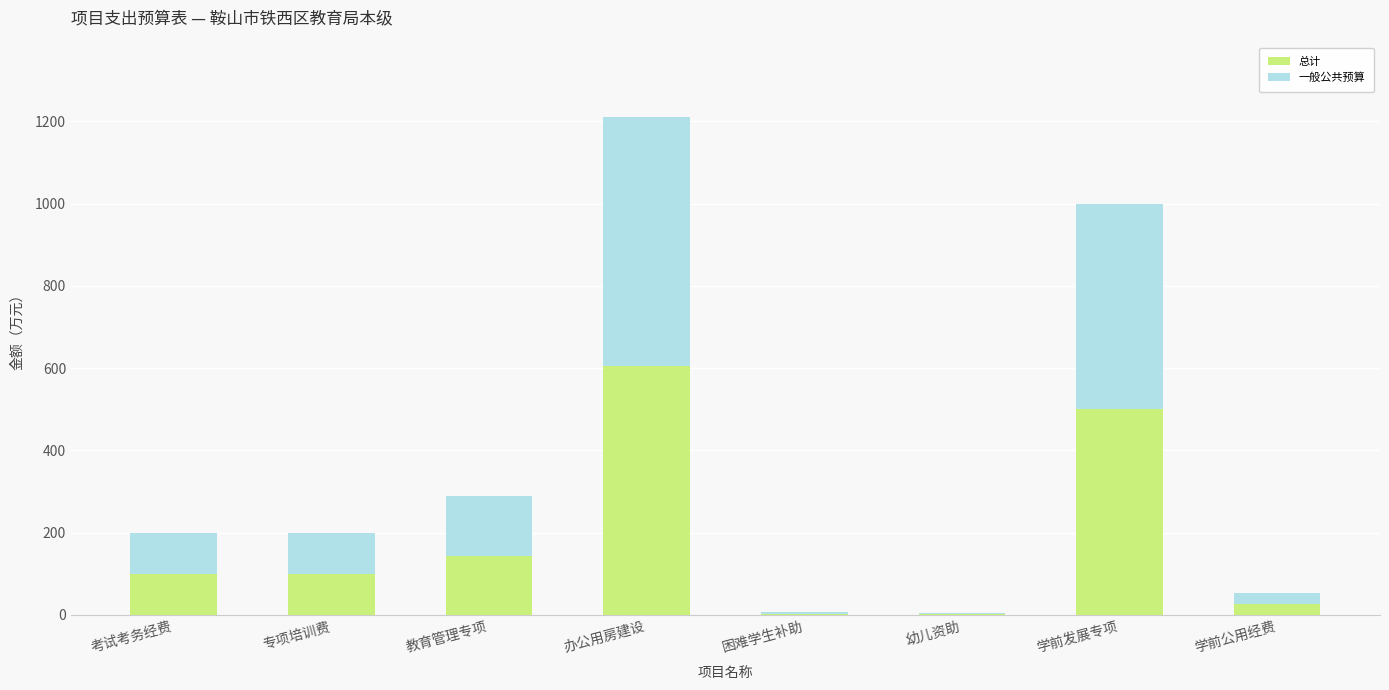

Where is 总计 nearest to the value 303?

教育管理专项